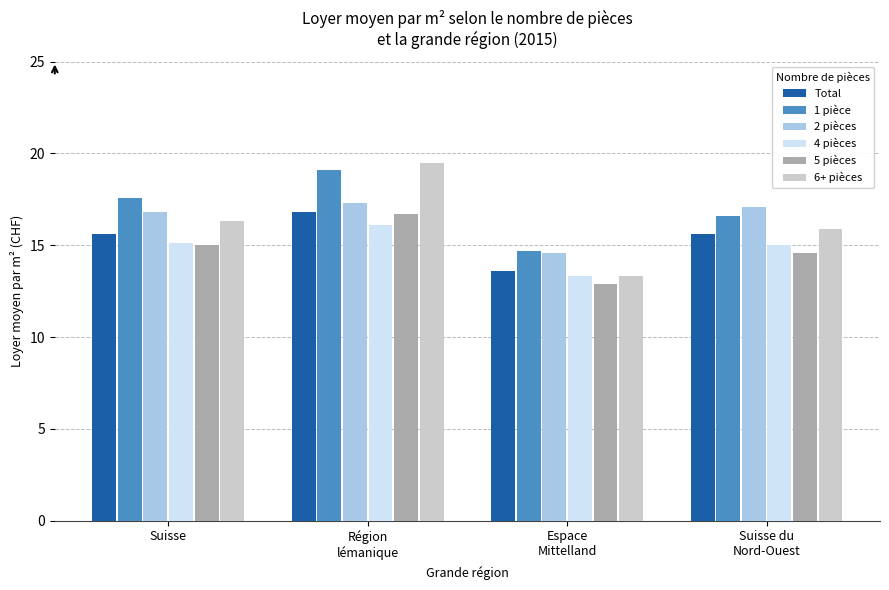

What is the label of the 1st bar from the left?

Suisse